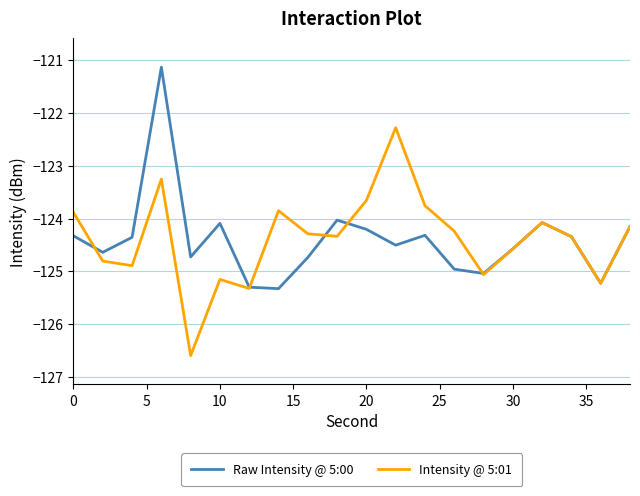

What is the minimum value for Raw Intensity @ 5:00?

-125.3